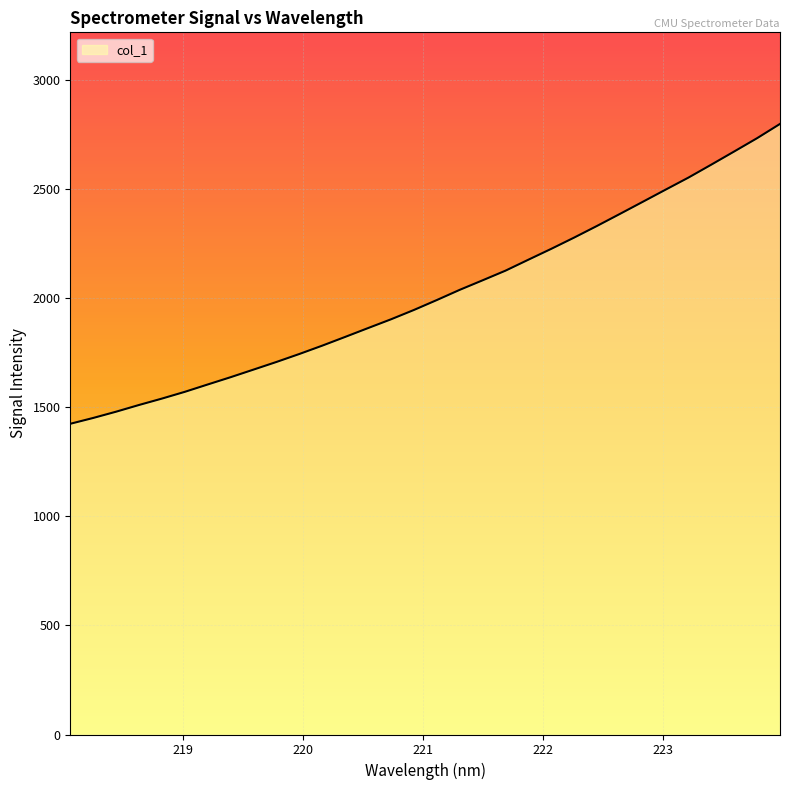

What is the smallest value displayed?

1424.9